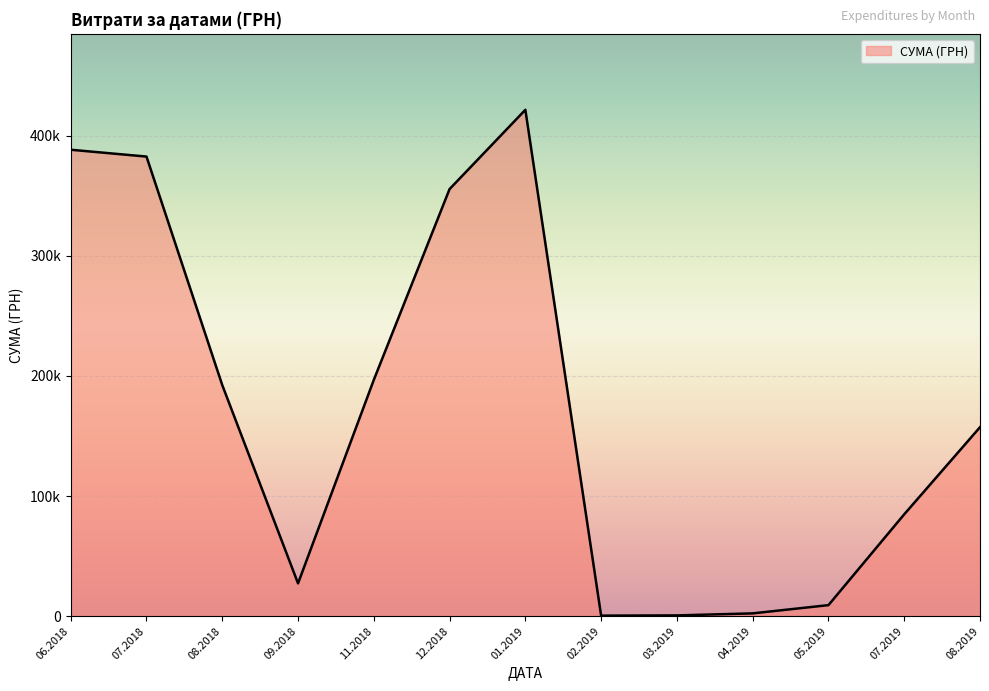

Does the chart display data point markers on the line(s)?

No